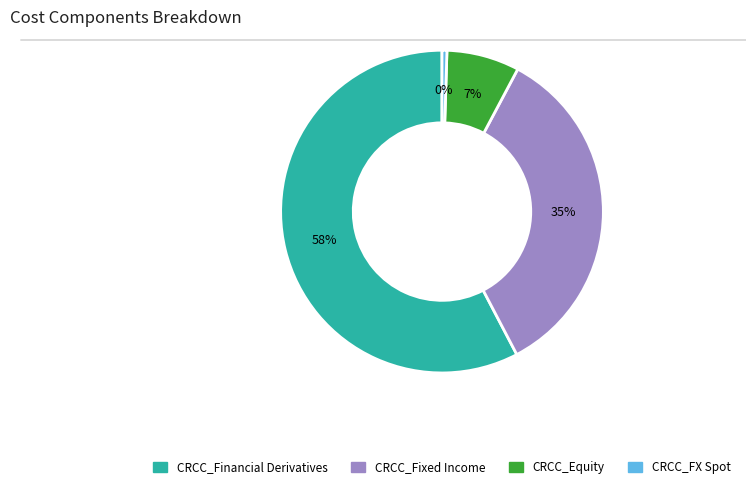

To the nearest percent, what is the average slice percentage?

25%